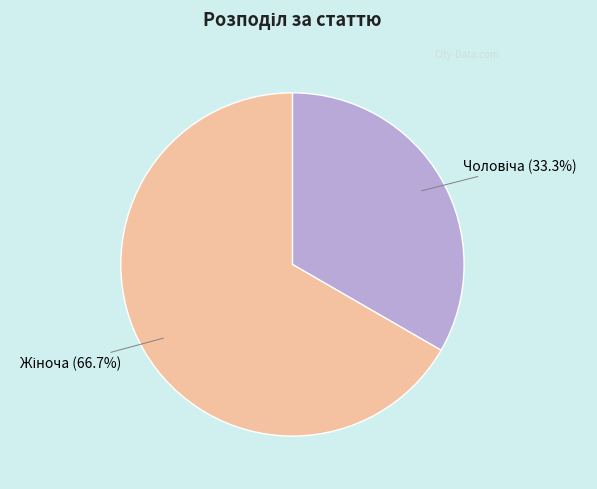

Does any single category account for the majority?

Yes